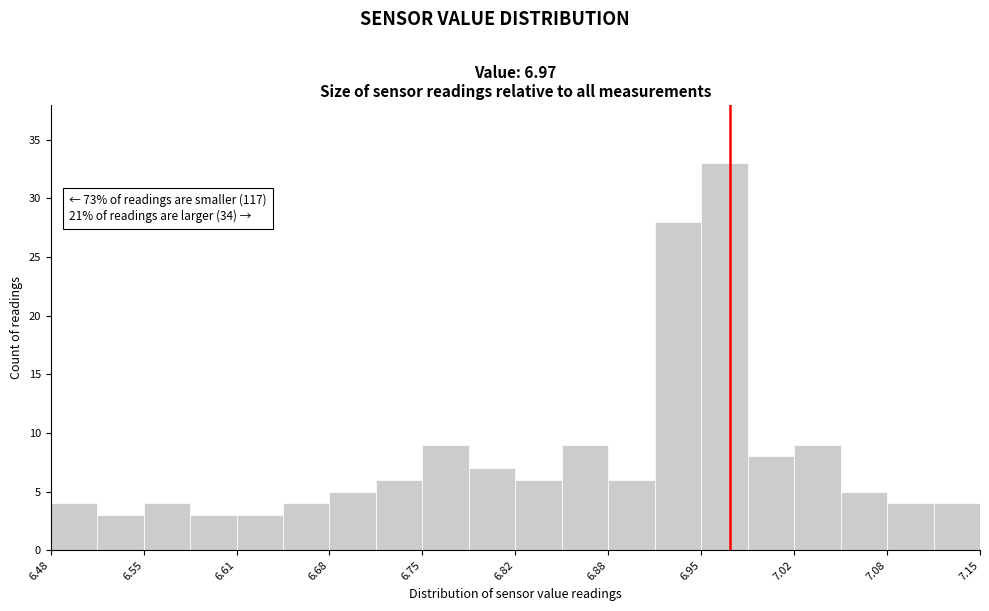

Around what value on the x-axis is the tallest bar? Give the approximate position of its centre, as read against the axis.

6.97